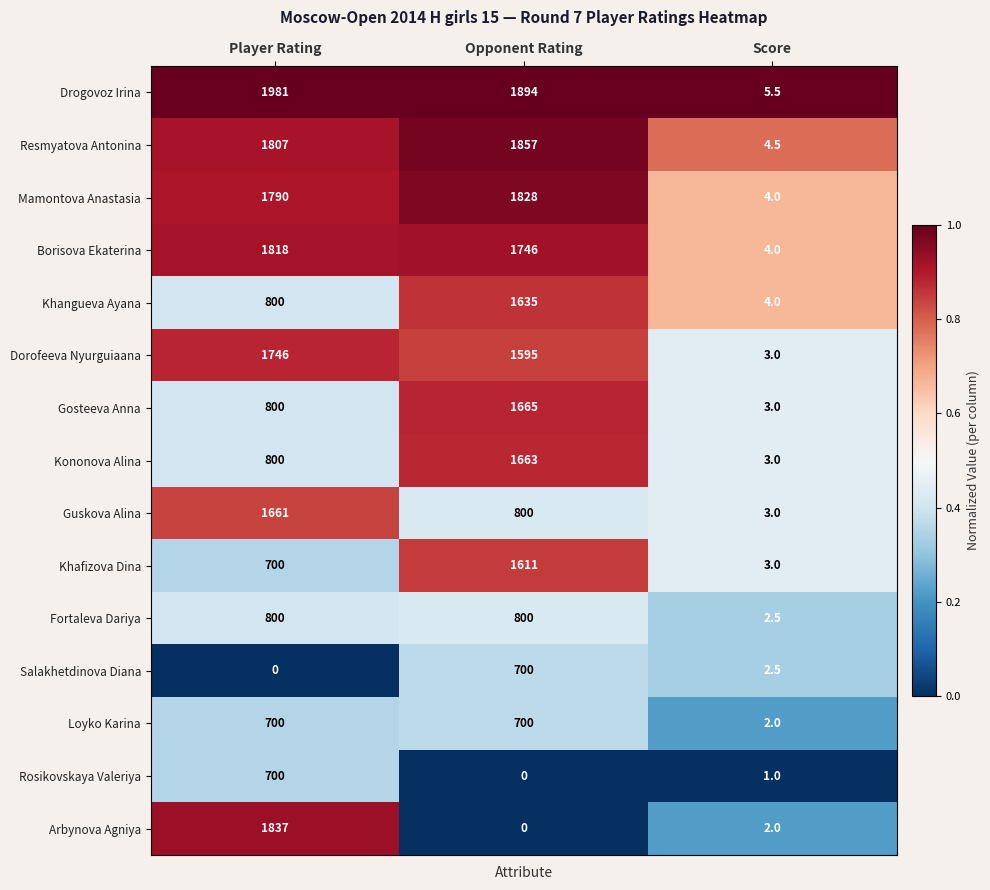

Which category has the highest value in the Guskova Alina series?

Player Rating